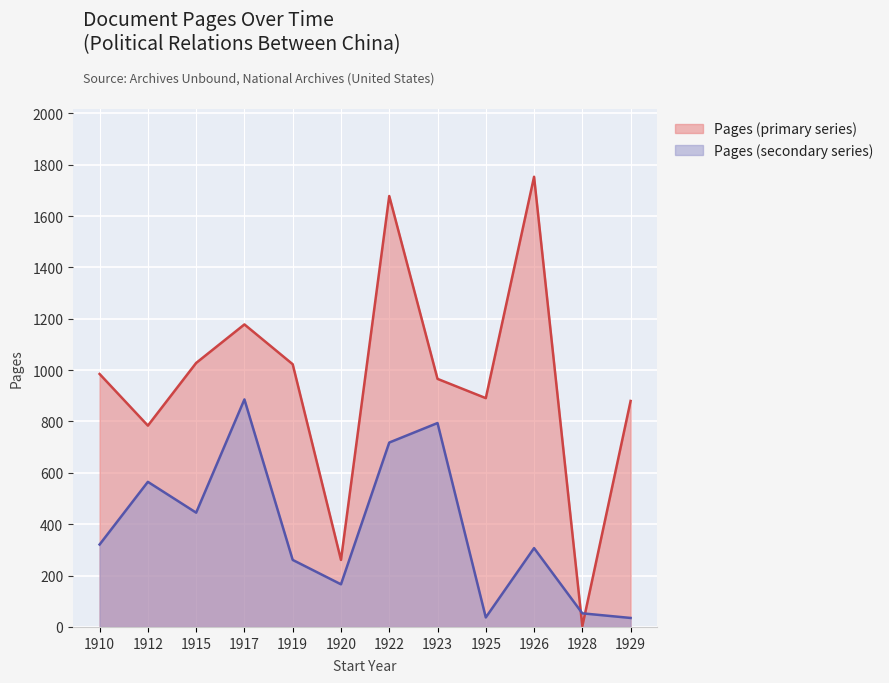

Reading right to left, extract all data points from this chart.

Pages (primary series): 1929=880	1928=3	1926=1753	1925=891	1923=966	1922=1678	1920=261	1919=1023	1917=1178	1915=1028	1912=784	1910=985
Pages (secondary series): 1929=35	1928=53	1926=307	1925=37	1923=794	1922=718	1920=166	1919=261	1917=886	1915=445	1912=565	1910=321